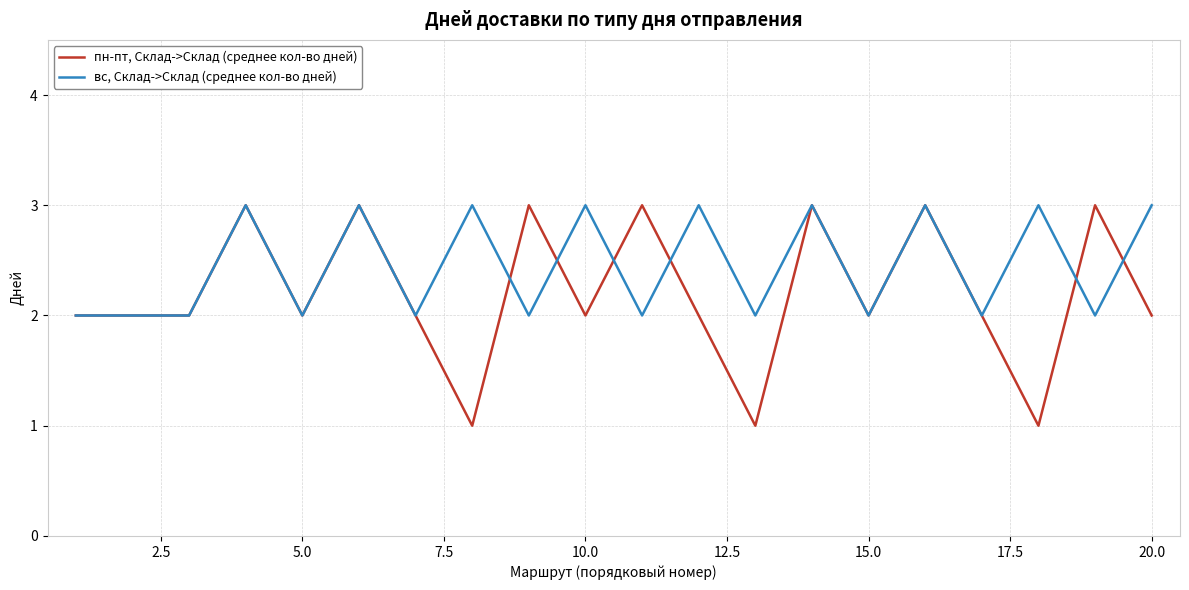

List the series in order of their overall mean, lowest first.

пн-пт, Склад->Склад (среднее кол-во дней), вс, Склад->Склад (среднее кол-во дней)